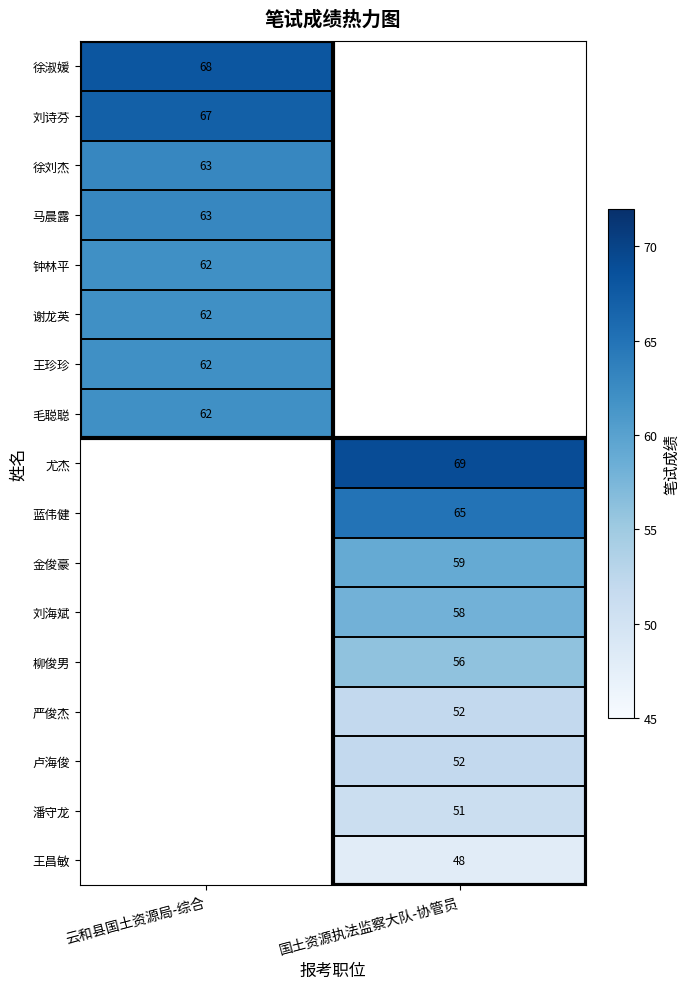

The 王昌敏 series shows 48 at 国土资源执法监察大队-协管员. True or false?

True